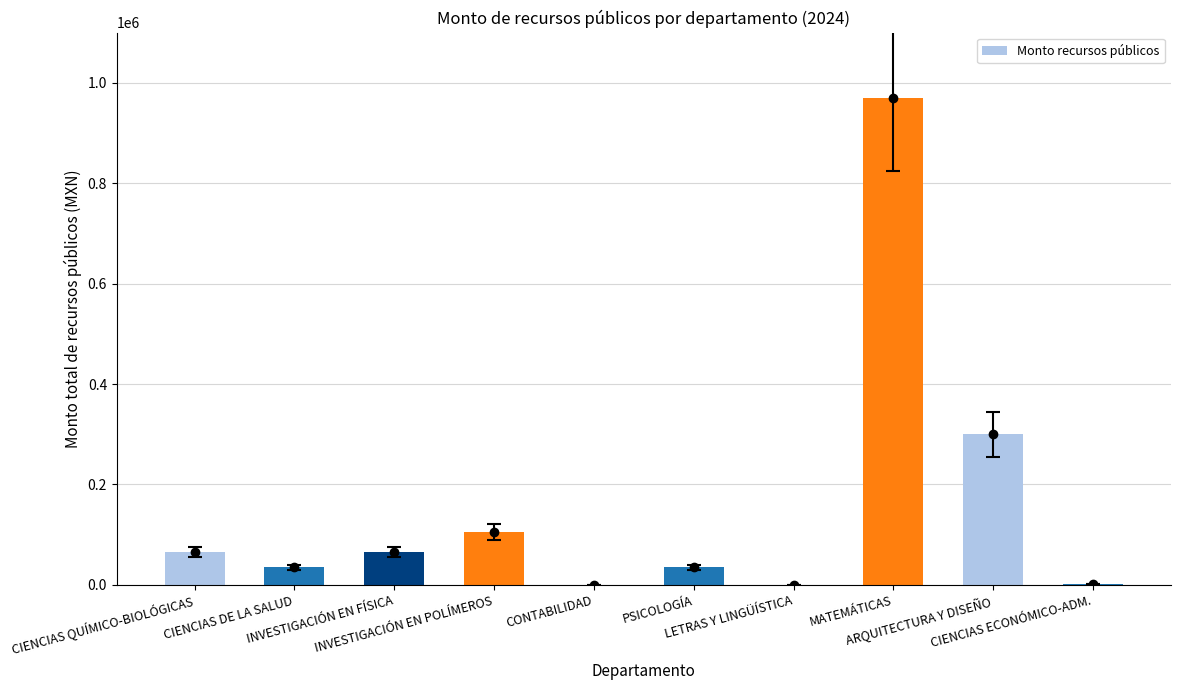

How many categories are shown in the chart?

10